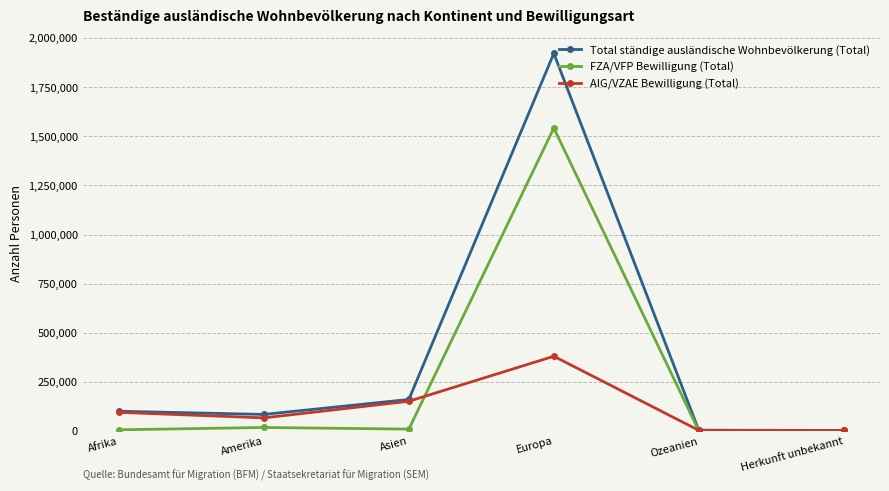

How many distinct data groups are displayed?

3